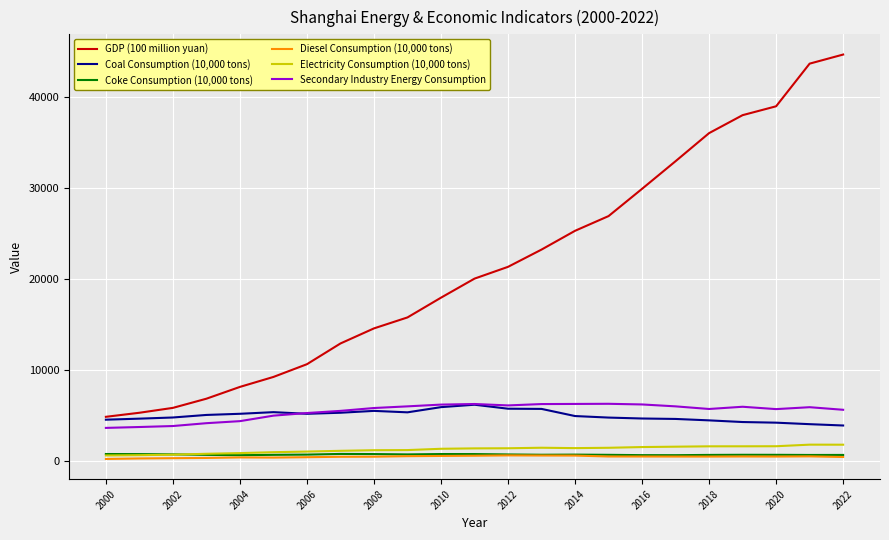

Which series has the largest range (max minus min)?

GDP (100 million yuan)